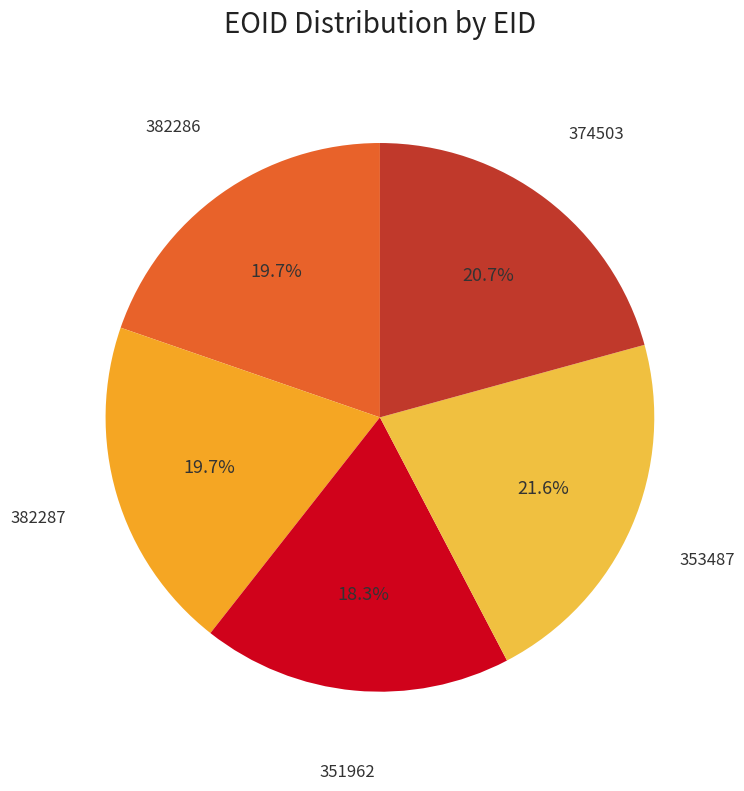

To the nearest percent, what is the difference between the largest and smallest slice percentages?

3%